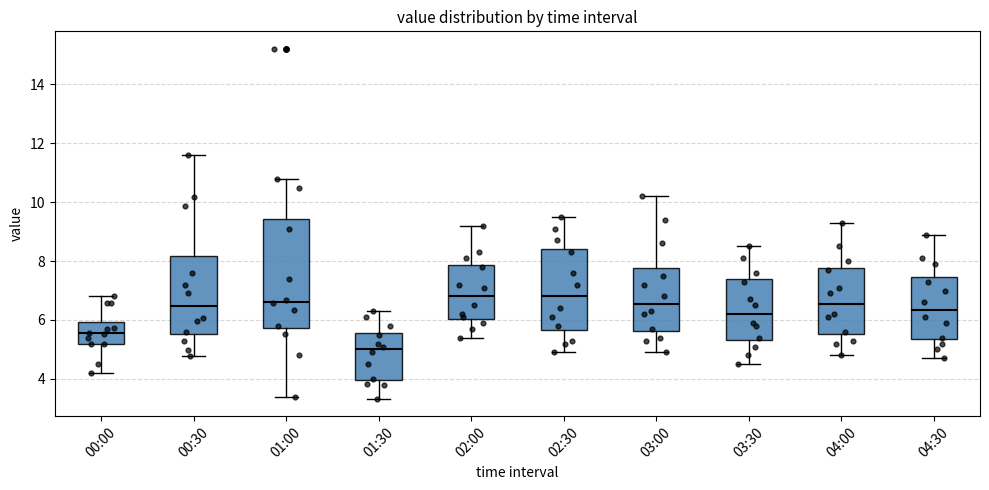

Which box has the lowest median line?

01:30